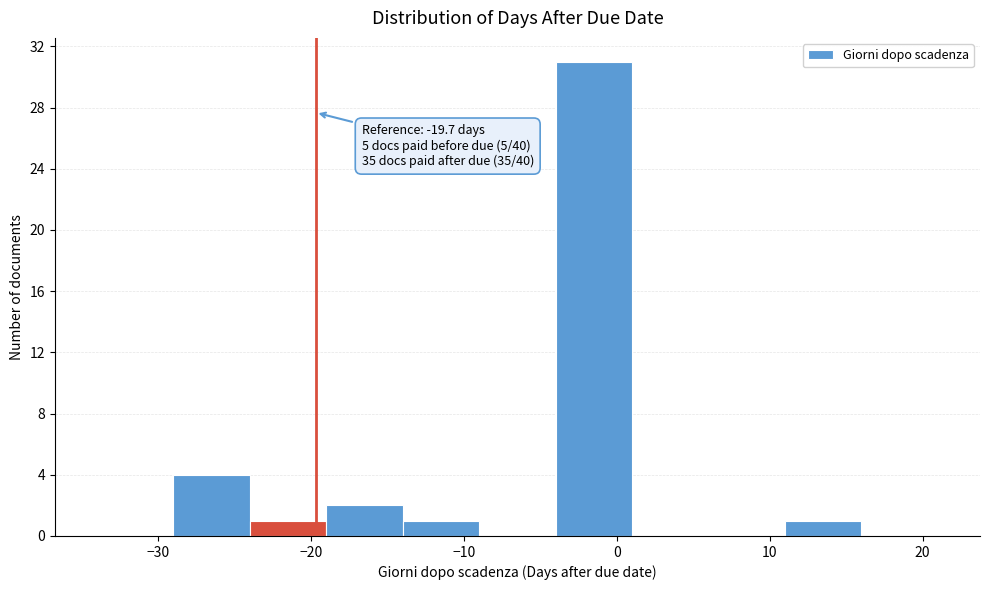

Over which range of the x-axis is the bar tallest?

-4 to 1